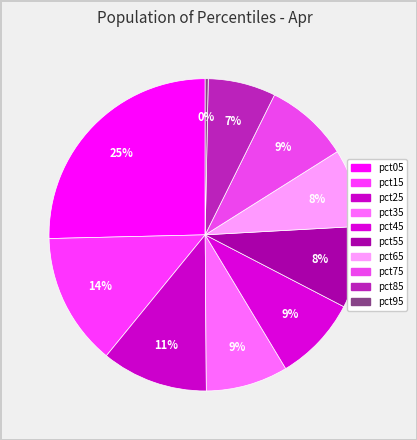

Combined, do pct55 and pct85 account for over 50%?

No